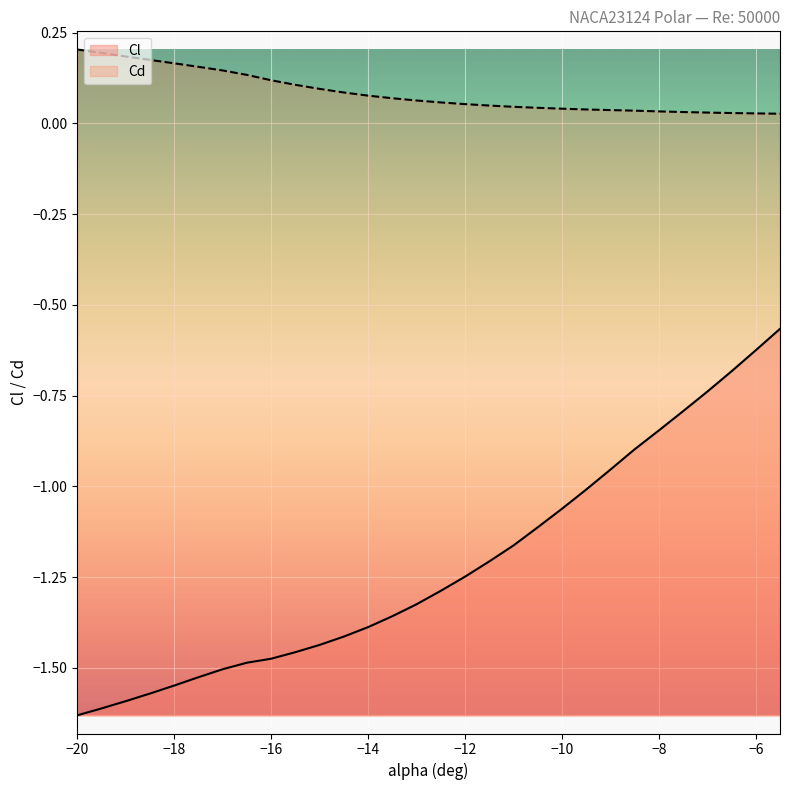

What position from the right is -15.5?

21